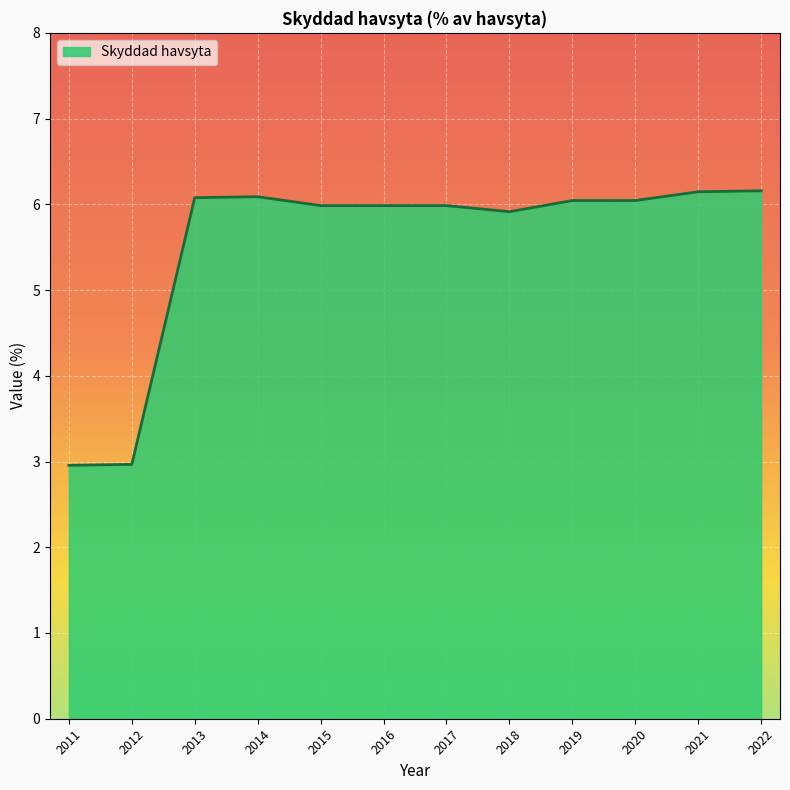

What is the difference between the second highest and minimum values?

3.2